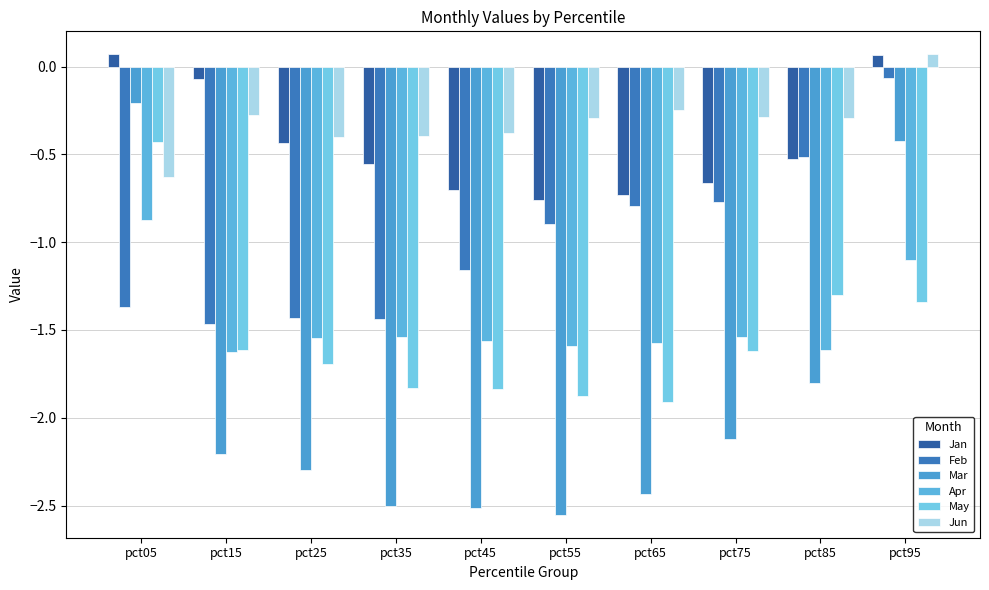

What is the sum of all Jan values?

-4.3